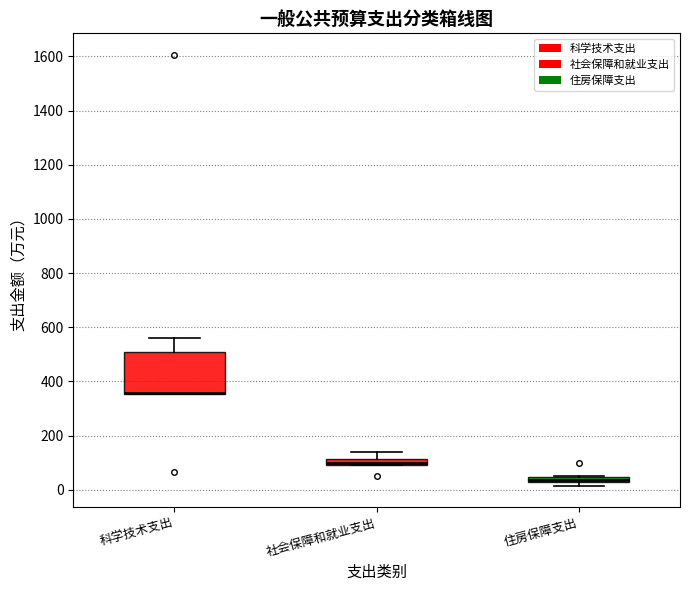

Where is the lower edge of the box for 住房保障支出 on the y-axis? The values are not printed on the chart, so give them approximately, as read against the axis.

20